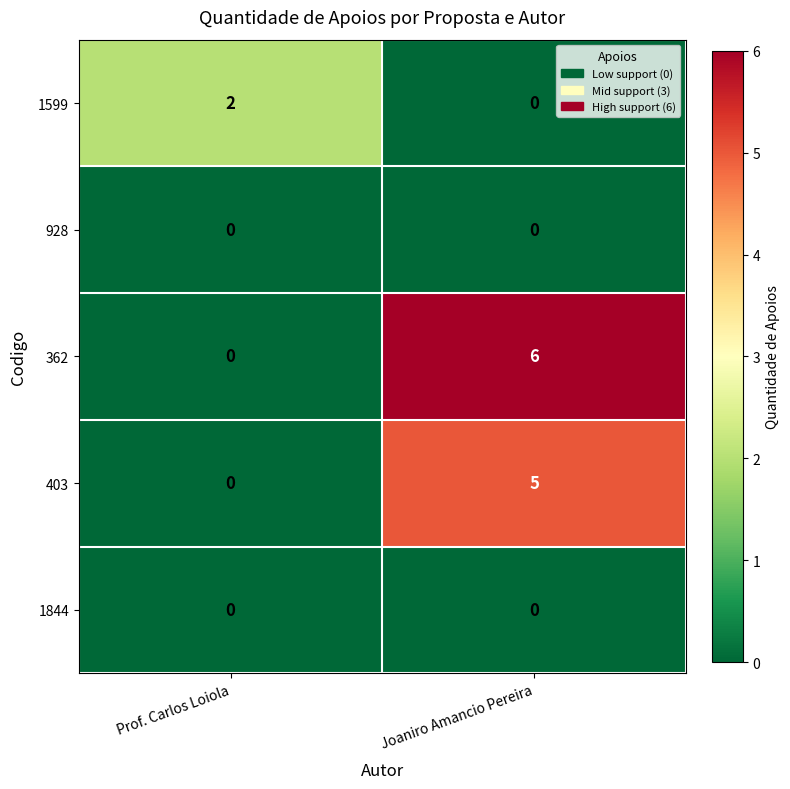

Reading left to right, what are all the values shown in this chart?

1599: 2	0
928: 0	0
362: 0	6
403: 0	5
1844: 0	0